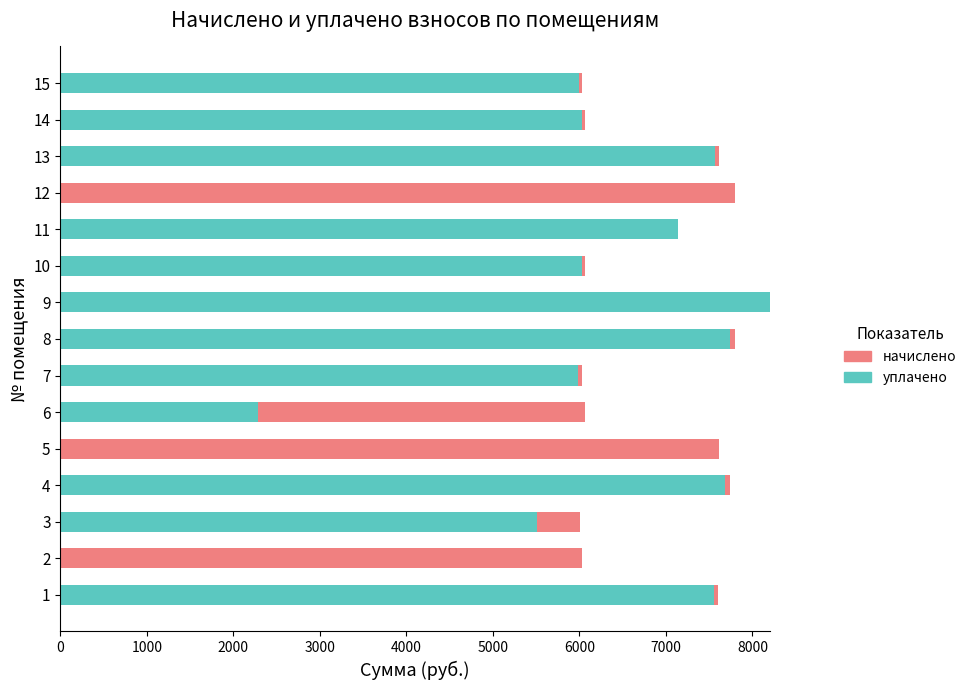

What is the maximum value for уплачено?

8202.8